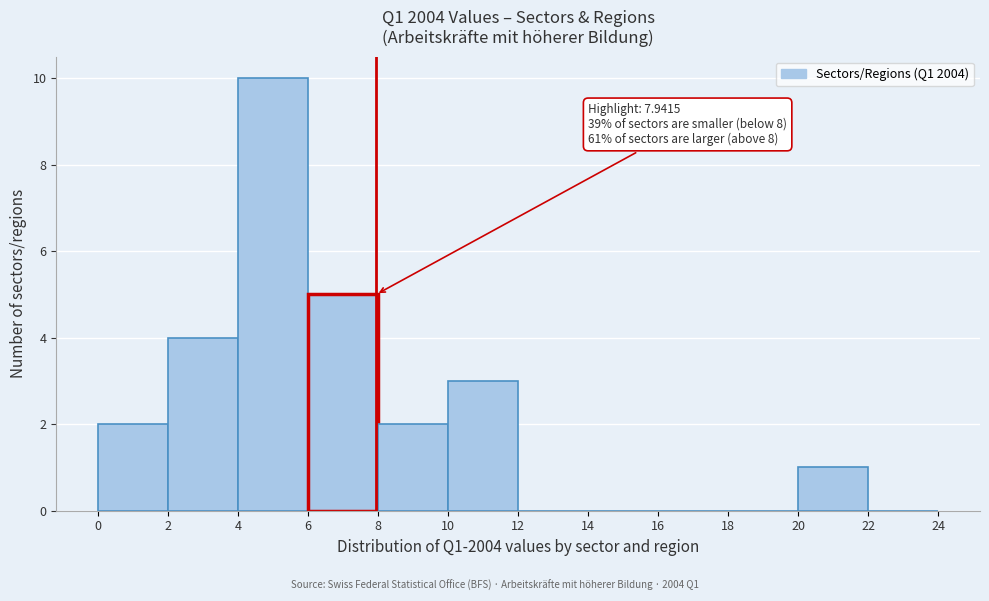

Over which range of the x-axis is the bar tallest?

4 to 6